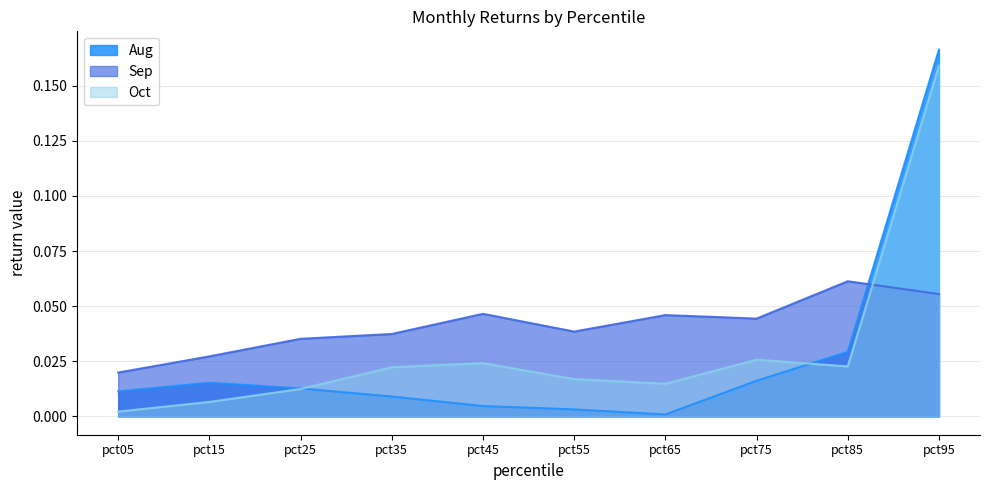

Rank the series by their maximum value, from highest to lowest.

Aug, Oct, Sep